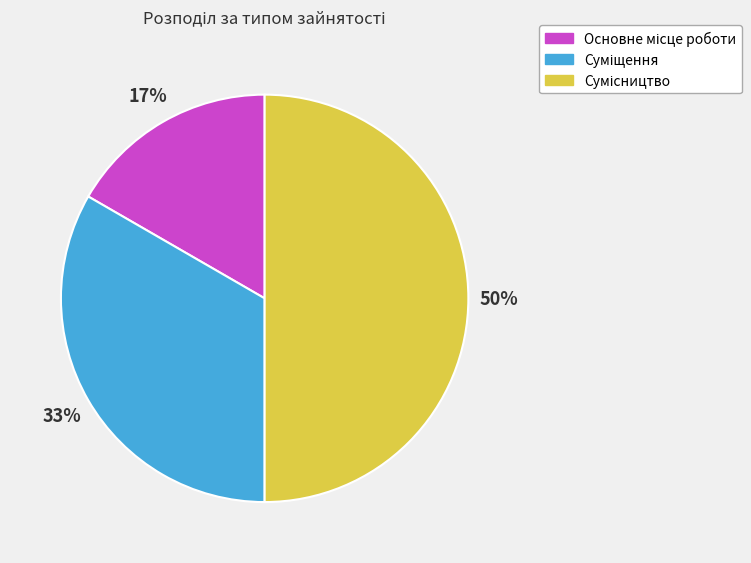

To the nearest percent, what is the difference between the largest and smallest slice percentages?

33%